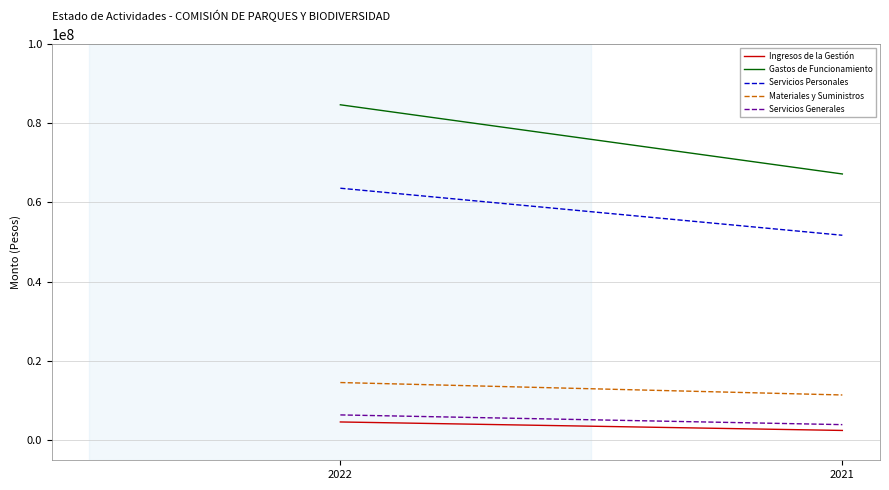

Which category has the highest value across all series?

2022